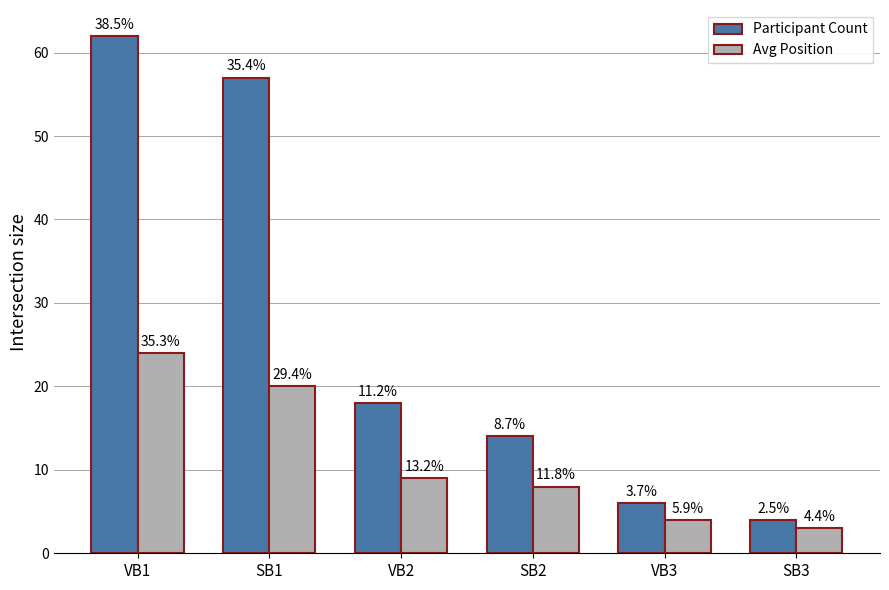

What is the difference between the Participant Count values at SB1 and SB3?

53